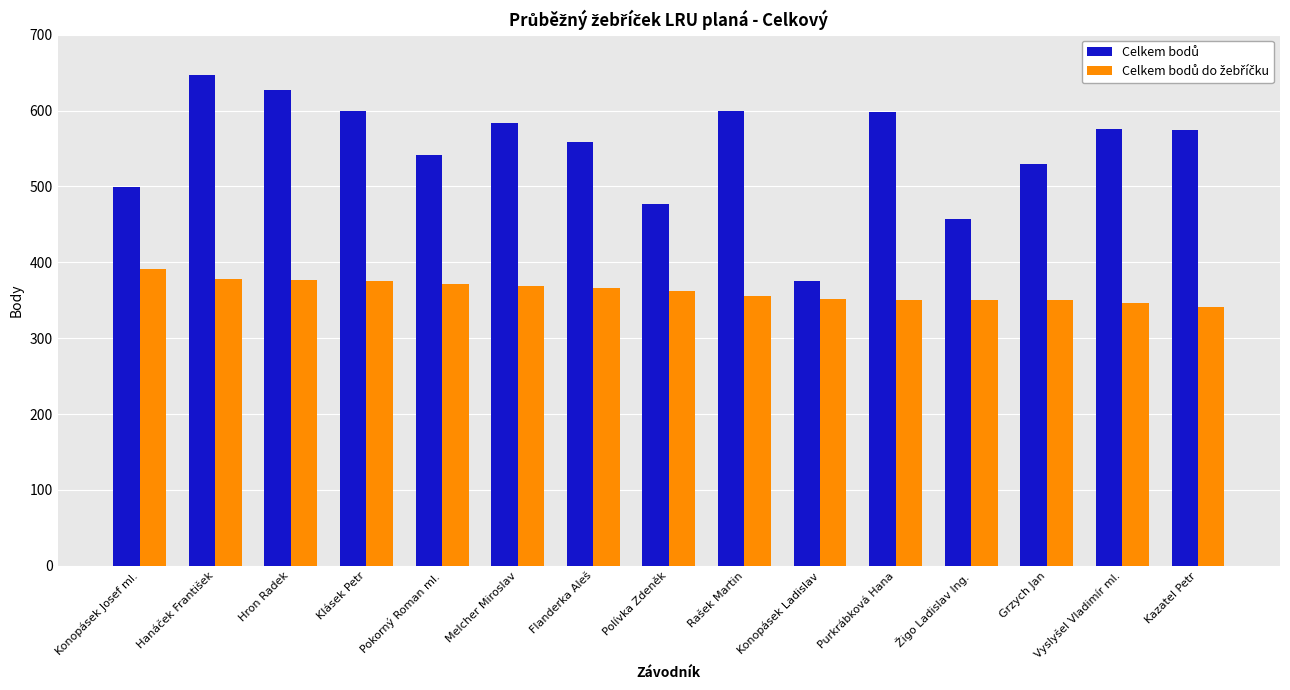

How many bars are there in total?

30